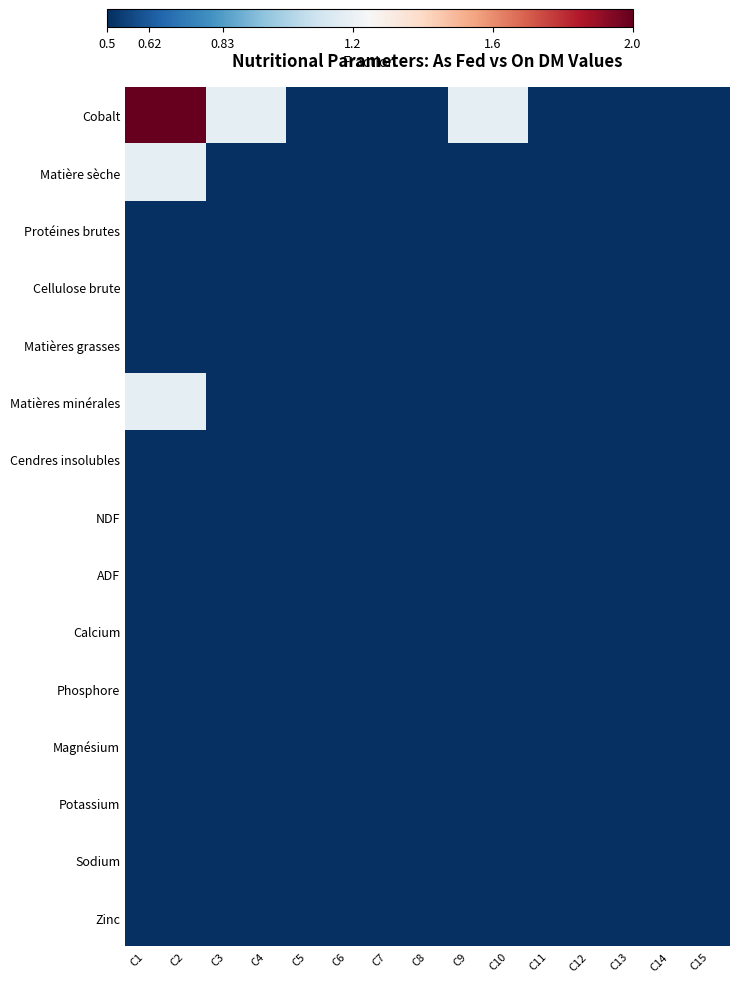

At C12, list the series in order from largest to smallest.

Cobalt, Matière sèche, Protéines brutes, Cellulose brute, Matières grasses, Matières minérales, Cendres insolubles, NDF, ADF, Calcium, Phosphore, Magnésium, Potassium, Sodium, Zinc